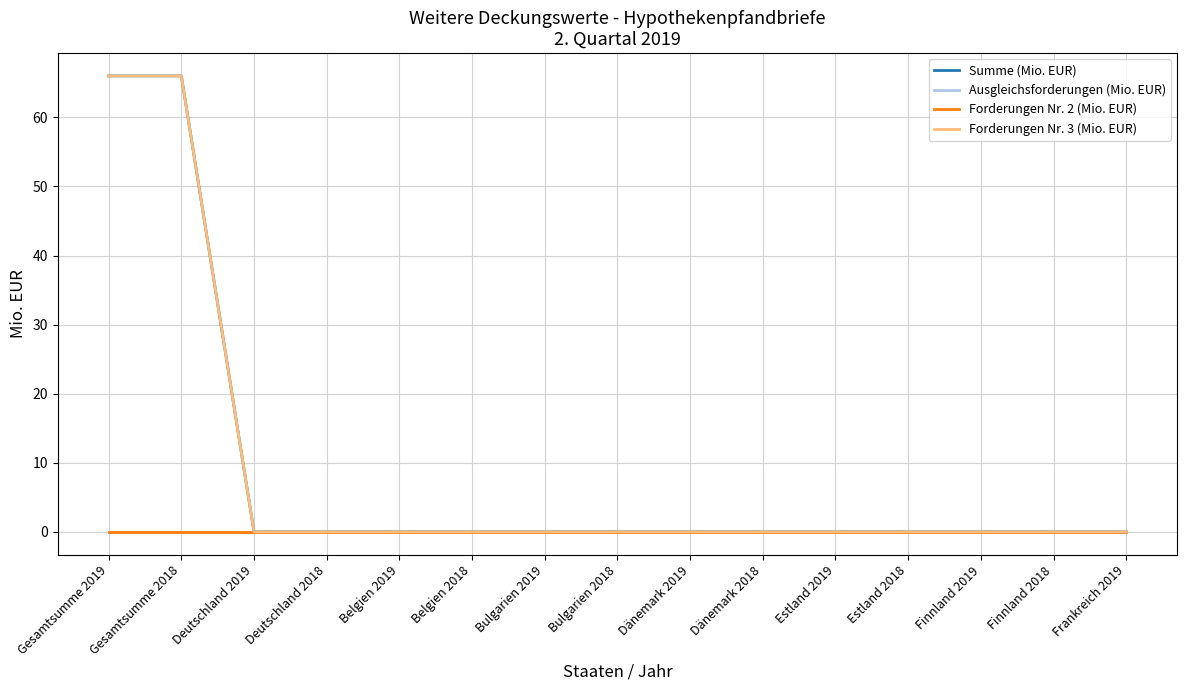

Does the chart have visible grid lines?

Yes